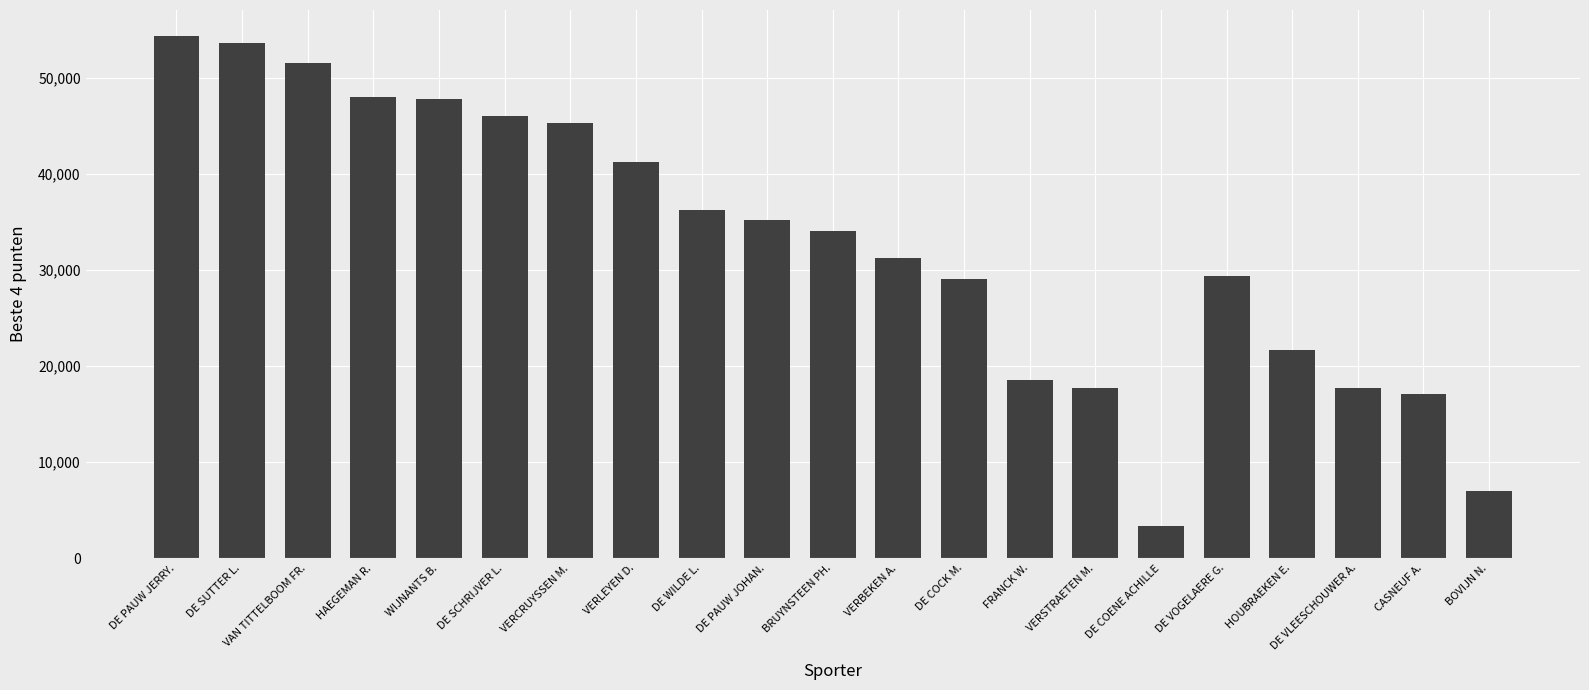

What is the smallest value displayed?

3357